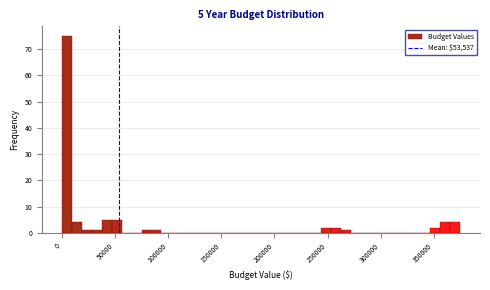

Around what value on the x-axis is the tallest bar? Give the approximate position of its centre, as read against the axis.

5000